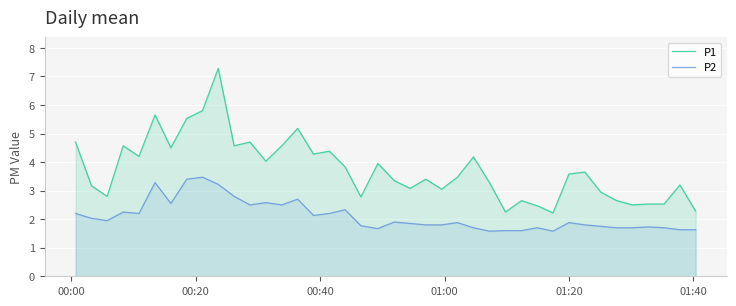

Reading left to right, list all the values displayed in this chart.

P1: 4.7	3.2	2.8	4.6	4.2	5.7	4.5	5.5	5.8	7.3	4.6	4.7	4.0	4.6	5.2	4.3	4.4	3.8	2.8	4.0	3.4	3.1	3.4	3.0	3.5	4.2	3.3	2.2	2.6	2.5	2.2	3.6	3.6	3.0	2.6	2.5	2.5	2.5	3.2	2.3
P2: 2.2	2.0	1.9	2.2	2.2	3.3	2.5	3.4	3.5	3.2	2.8	2.5	2.6	2.5	2.7	2.1	2.2	2.3	1.8	1.7	1.9	1.9	1.8	1.8	1.9	1.7	1.6	1.6	1.6	1.7	1.6	1.9	1.8	1.8	1.7	1.7	1.7	1.7	1.6	1.6